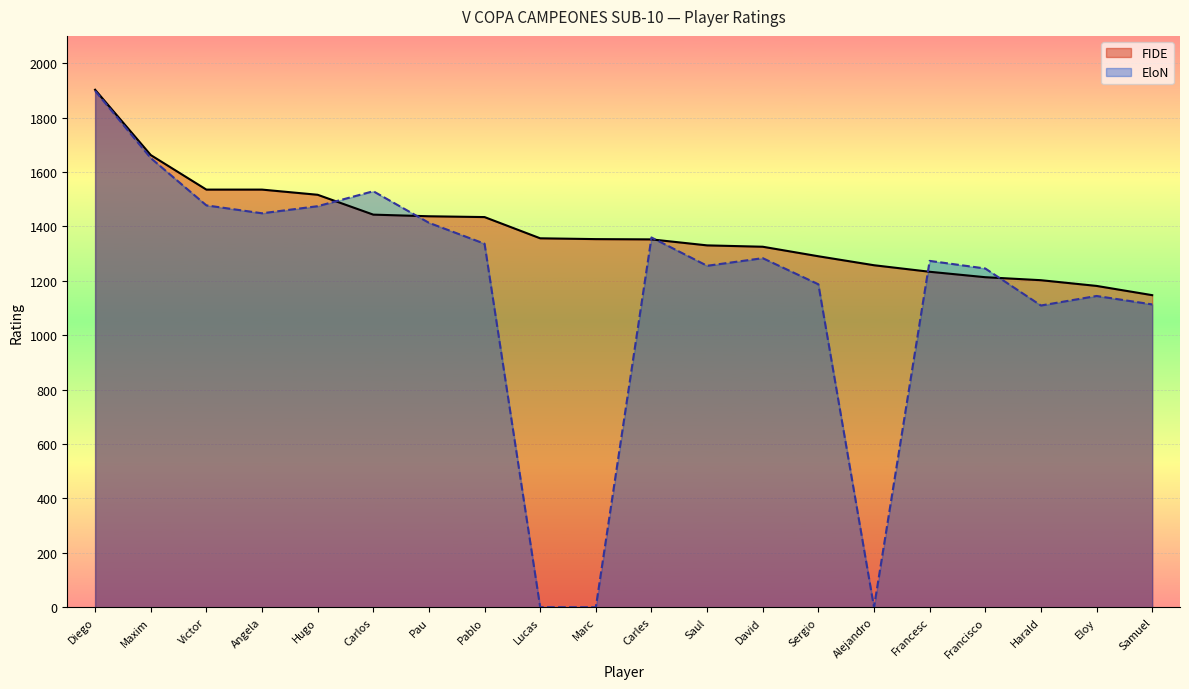

What is the total value across all series at Hugo?

2990